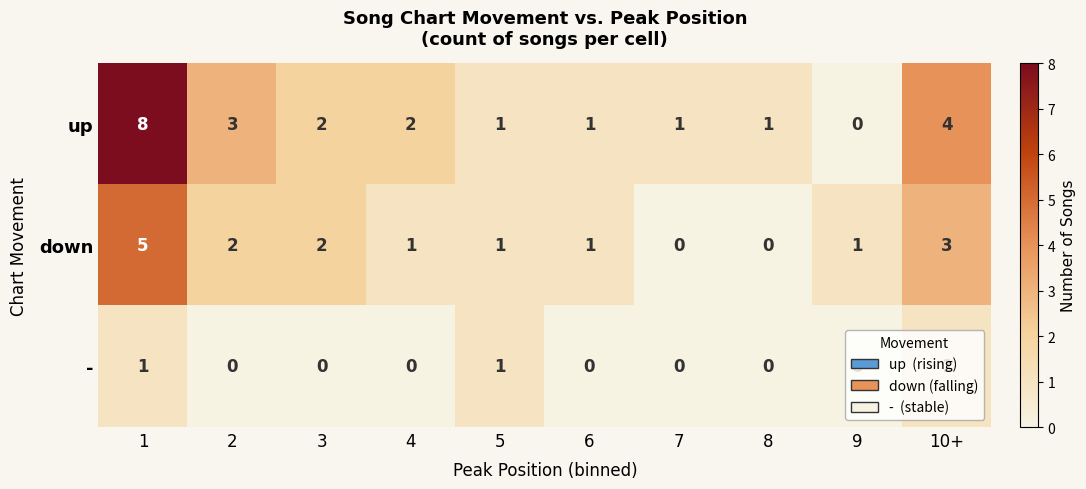

The value of down at 7 is 0. True or false?

True